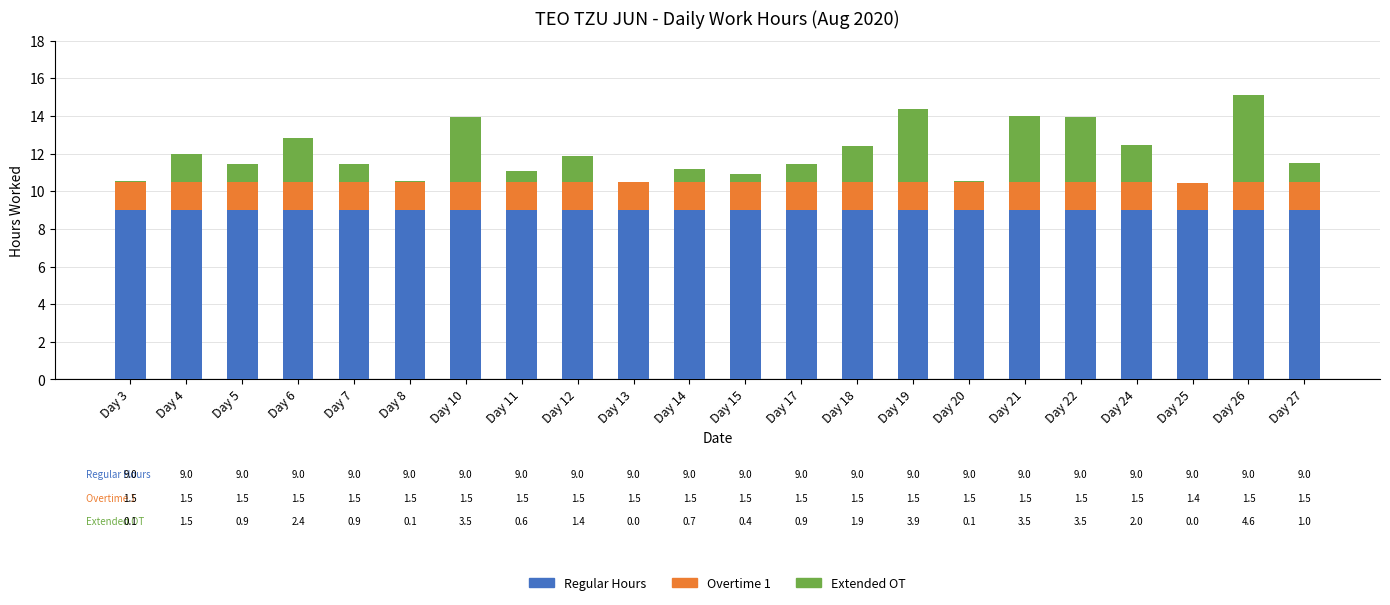

What are all the series names shown in the legend?

Regular Hours, Overtime 1, Extended OT